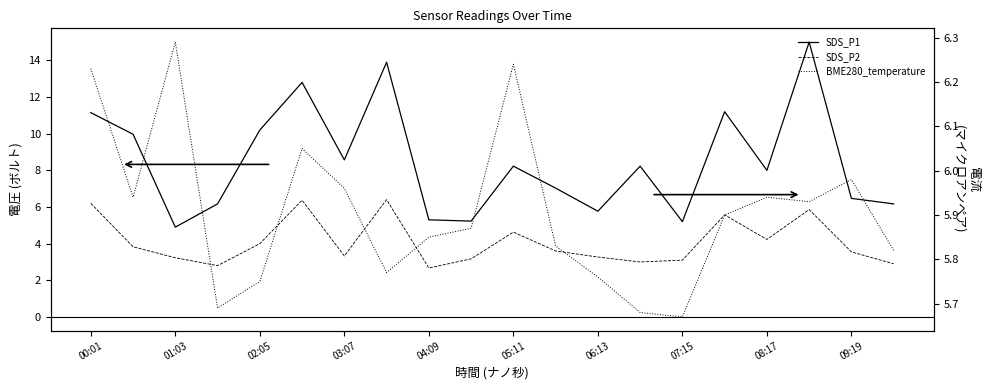

Is the value of SDS_P1 at 13 greater than the value of BME280_temperature at 10?

Yes